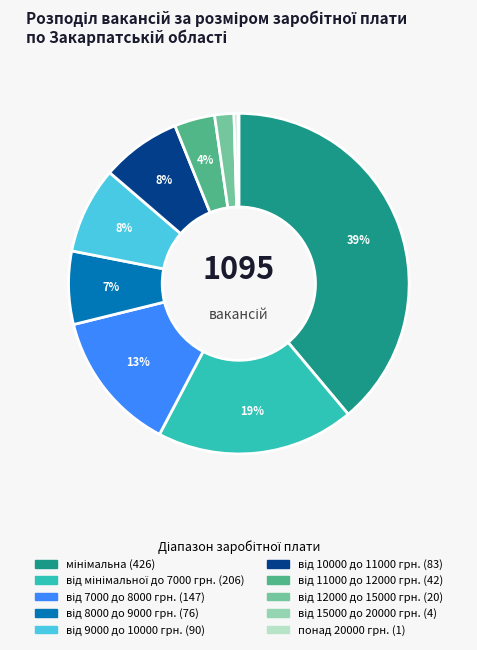

To the nearest percent, what is the difference between the largest and smallest slice percentages?

39%